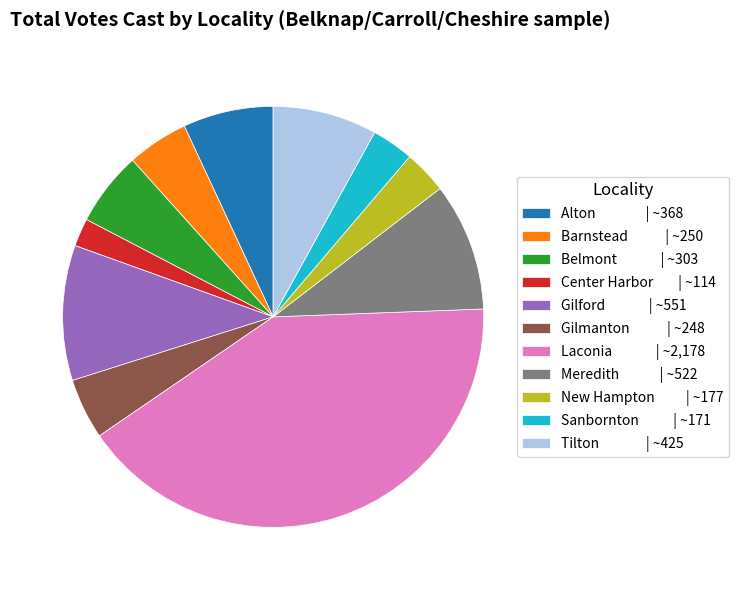

Approximately how many times larger is the value at Barnstead | ~250 compared to Gilford | ~551?

0.5